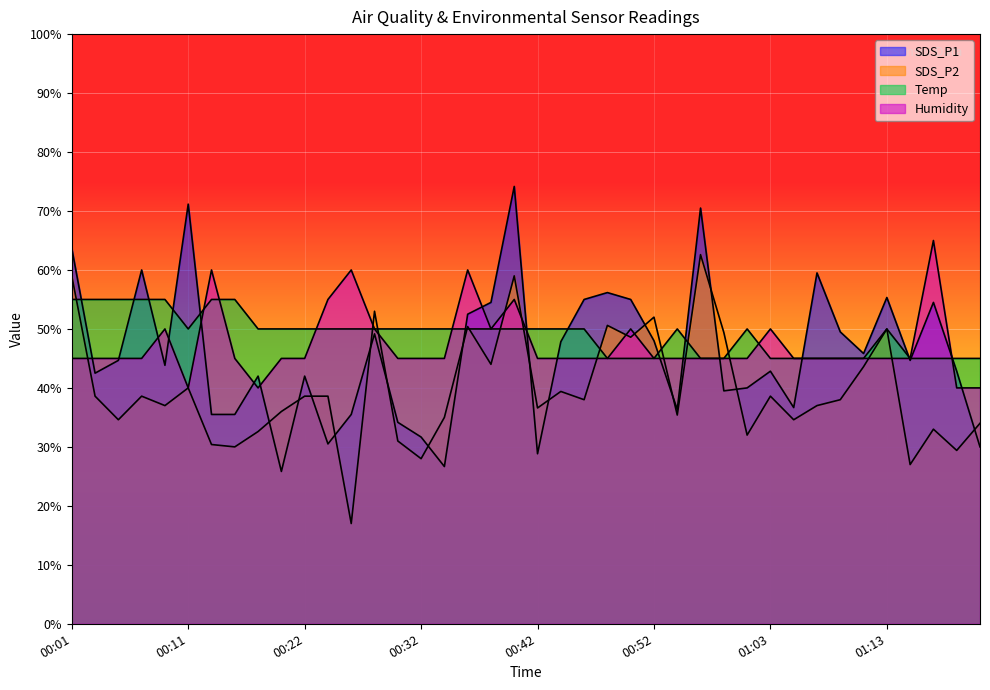

Reading right to left, what are all the values shown in this chart?

SDS_P1: 30.0	42.8	54.5	44.7	55.3	45.8	49.5	59.5	36.7	42.8	40.0	39.5	70.5	36.3	48.0	55.0	56.2	55.0	47.8	28.8	74.2	54.5	52.5	26.7	31.7	34.2	49.2	35.5	30.5	42.0	25.8	42.0	35.5	35.5	71.2	43.8	60.0	44.7	42.5	63.7
SDS_P2: 34.0	29.4	33.0	27.0	50.0	43.6	38.0	37.0	34.6	38.6	32.0	49.4	62.6	35.4	52.0	48.6	50.6	38.0	39.4	36.6	59.0	44.0	50.4	35.0	28.0	31.0	53.0	17.0	38.6	38.6	36.0	32.6	30.0	30.4	40.0	37.0	38.6	34.6	38.6	59.0
Temp: 45.0	45.0	45.0	45.0	50.0	45.0	45.0	45.0	45.0	45.0	50.0	45.0	45.0	50.0	45.0	45.0	45.0	50.0	50.0	50.0	50.0	50.0	50.0	50.0	50.0	50.0	50.0	50.0	50.0	50.0	50.0	50.0	55.0	55.0	50.0	55.0	55.0	55.0	55.0	55.0
Humidity: 40.0	40.0	65.0	45.0	45.0	45.0	45.0	45.0	45.0	50.0	45.0	45.0	45.0	45.0	45.0	50.0	45.0	45.0	45.0	45.0	55.0	50.0	60.0	45.0	45.0	45.0	50.0	60.0	55.0	45.0	45.0	40.0	45.0	60.0	40.0	50.0	45.0	45.0	45.0	45.0